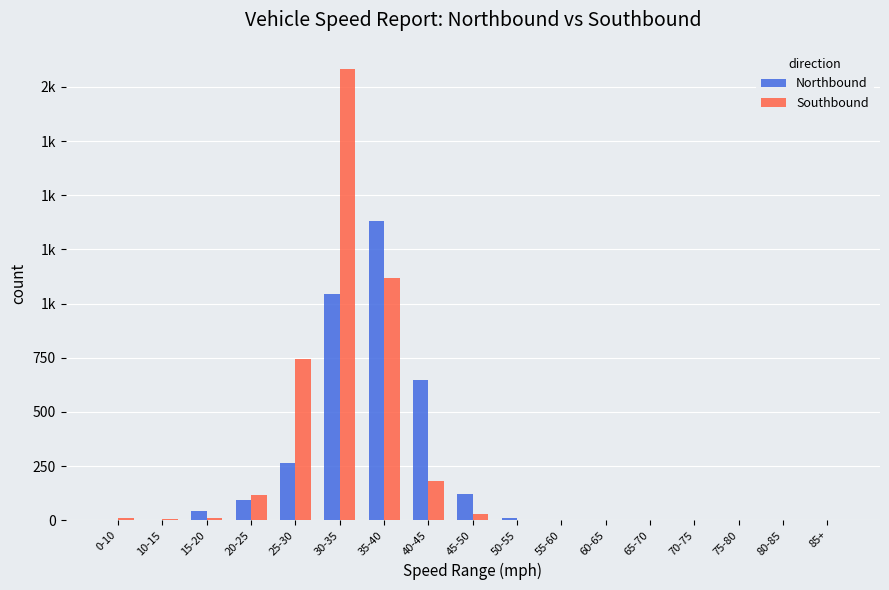

The value of Northbound at 80-85 is 0. True or false?

True